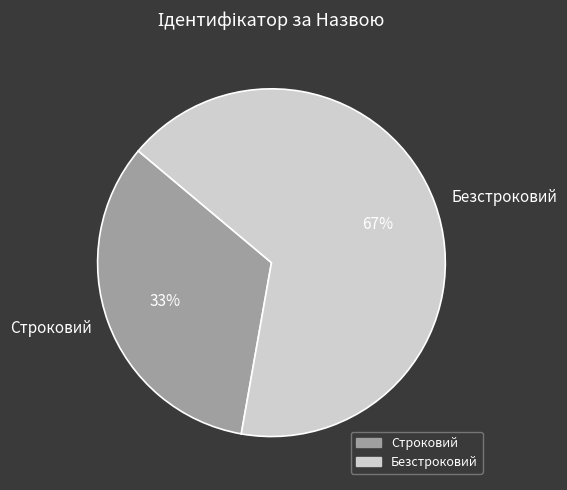

True or false: Строковий accounts for 33% of the total.

True